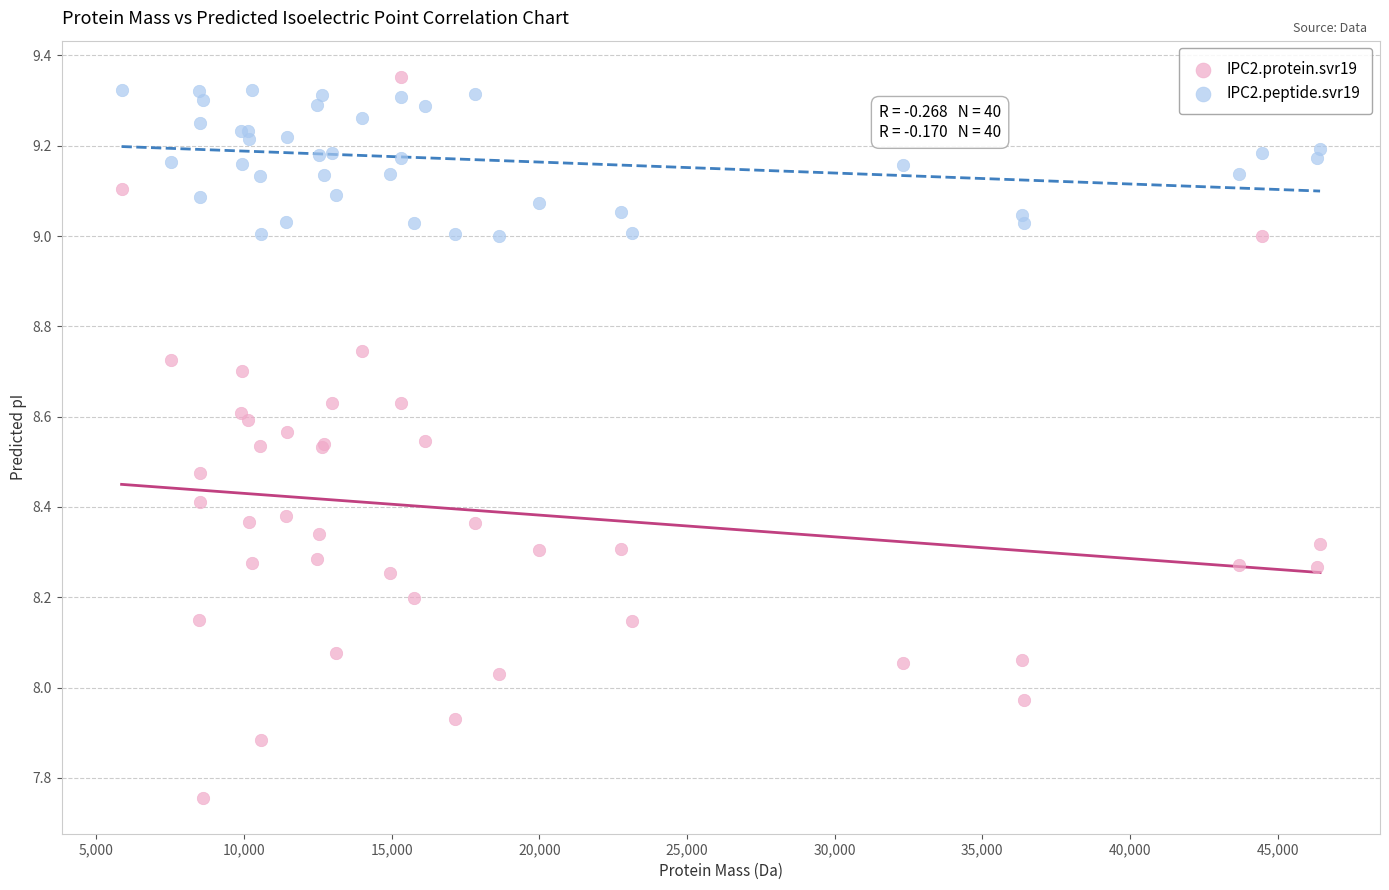

What is the X range (max minus min) for the scatter plot?

40589.2